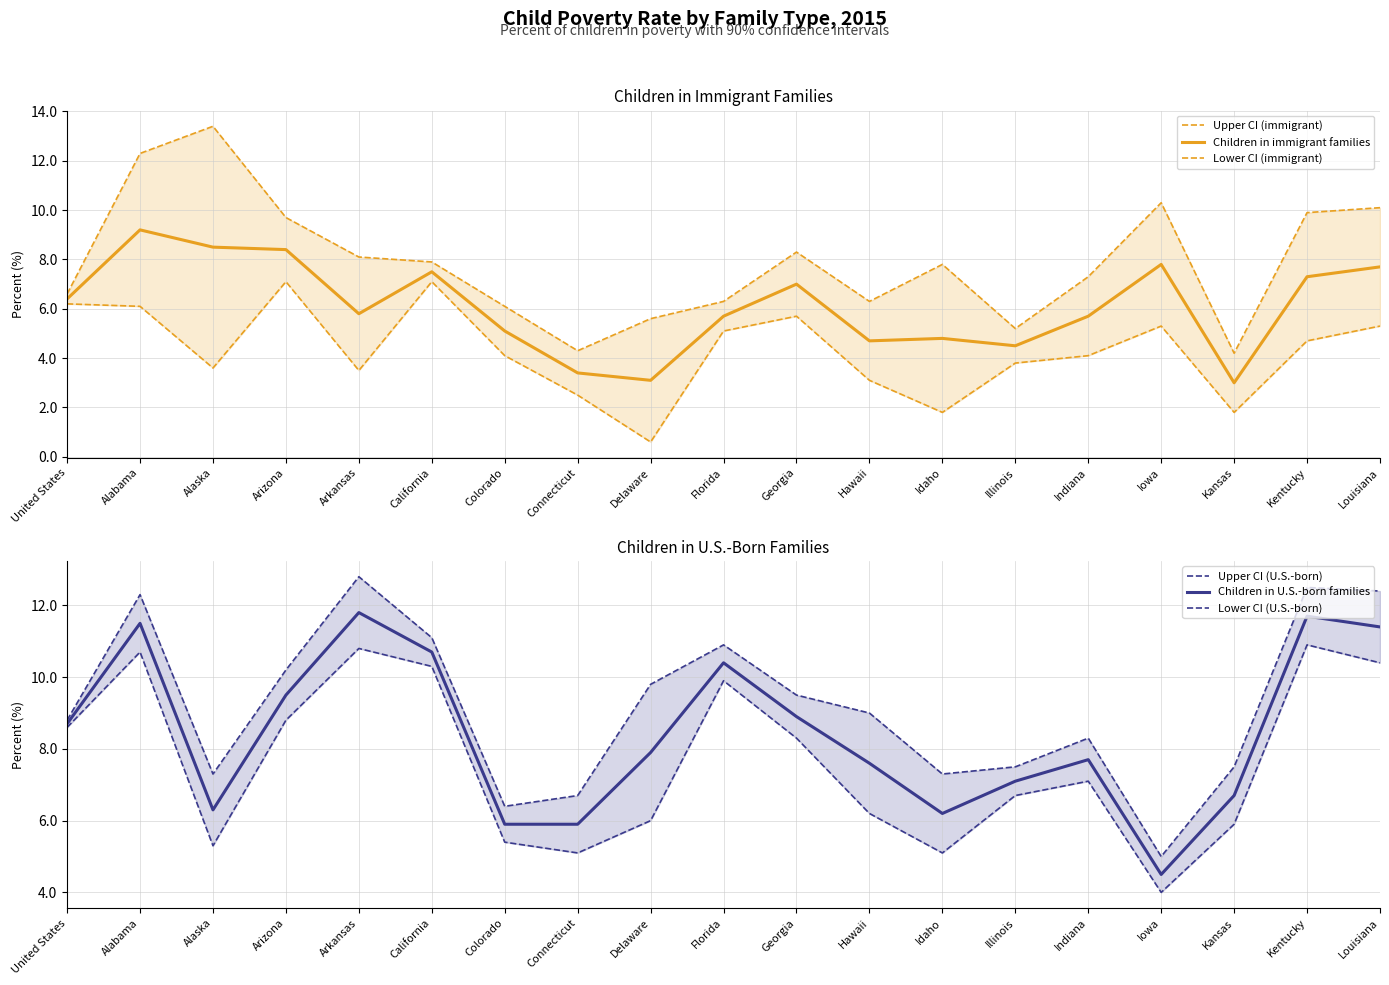

How many lines are shown in the chart?

6